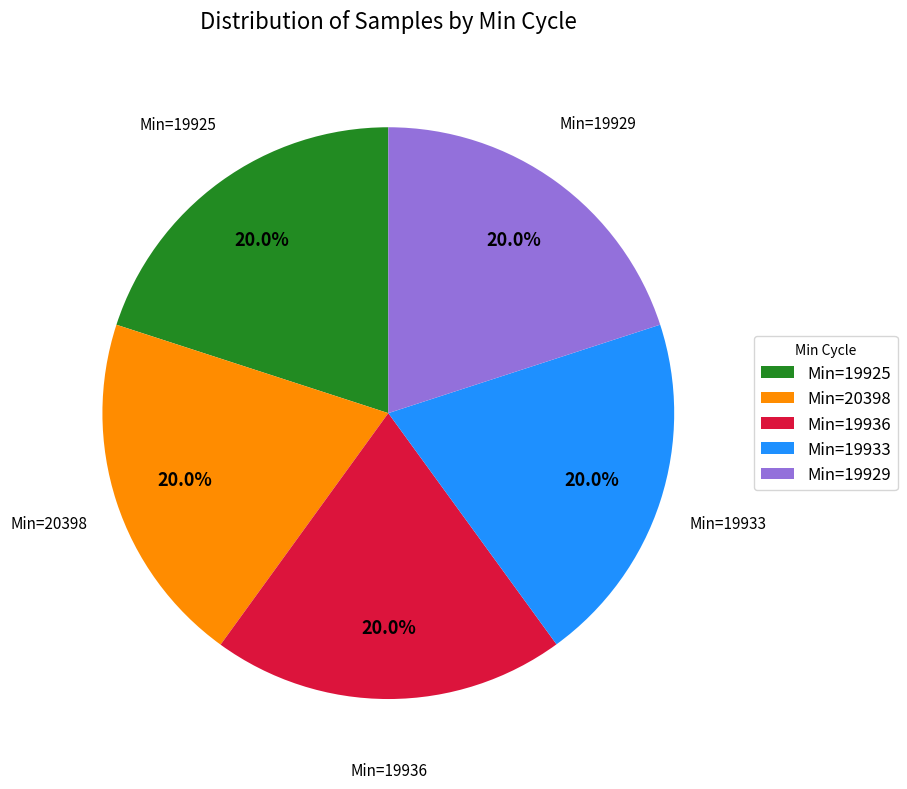

Is there any slice that represents more than half of the pie?

No